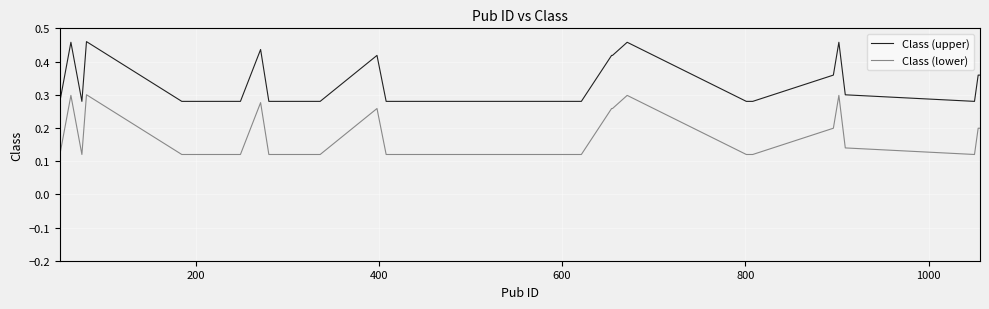

Which series has the largest total across all categories?

Class (upper)